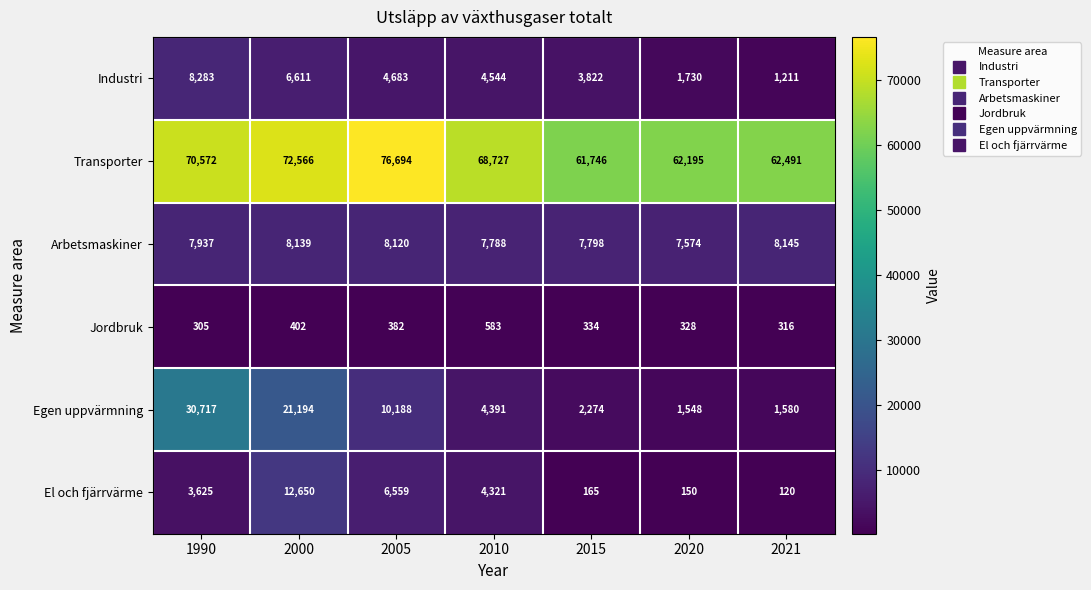

Is the value of Arbetsmaskiner at 2000 greater than the value of Egen uppvärmning at 2000?

No